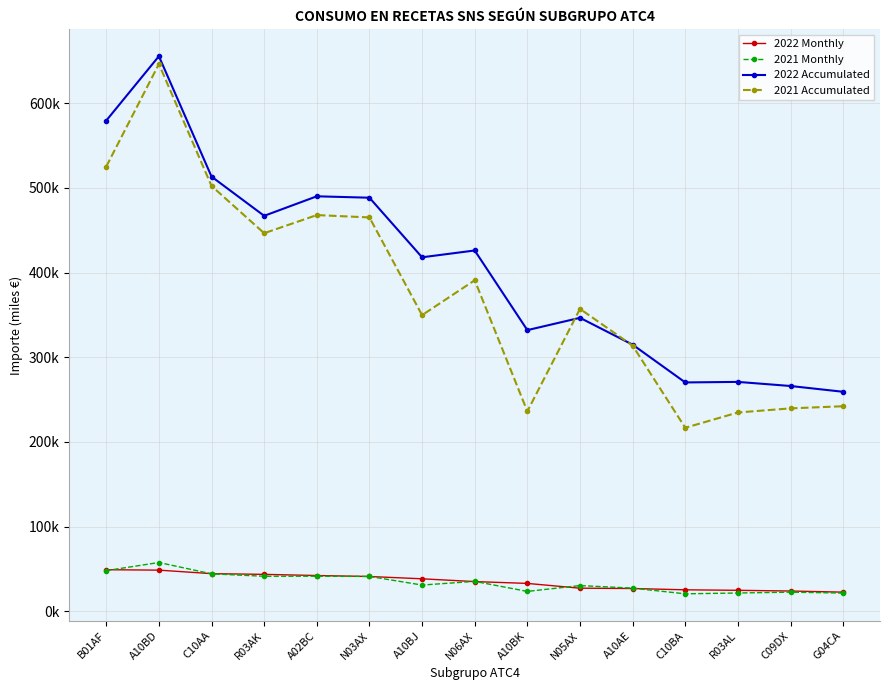

Does the chart have visible grid lines?

Yes